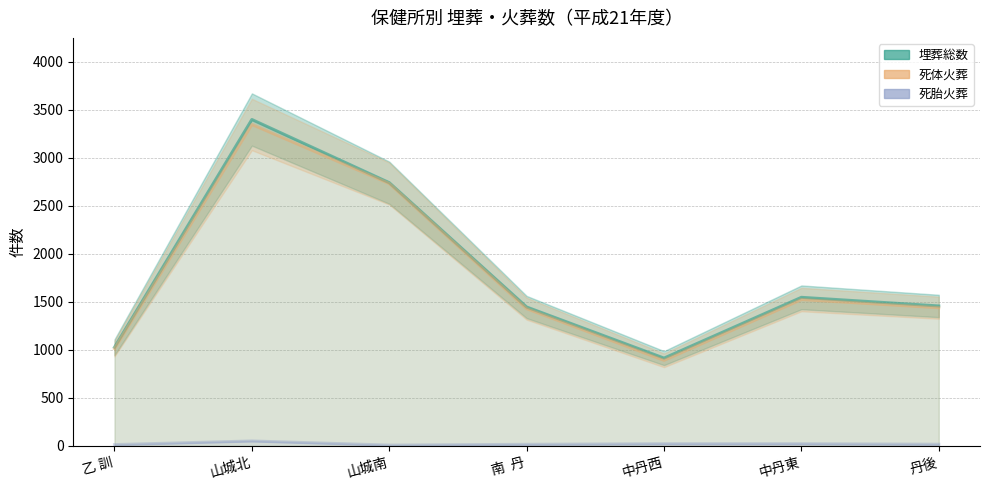

What is the difference between the 死体火葬 values at 南  丹 and 山城北?

1918